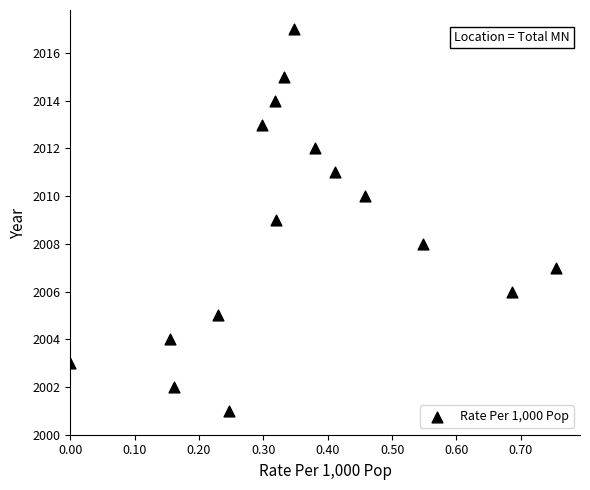

What is the range of Y values (max minus min)?

16